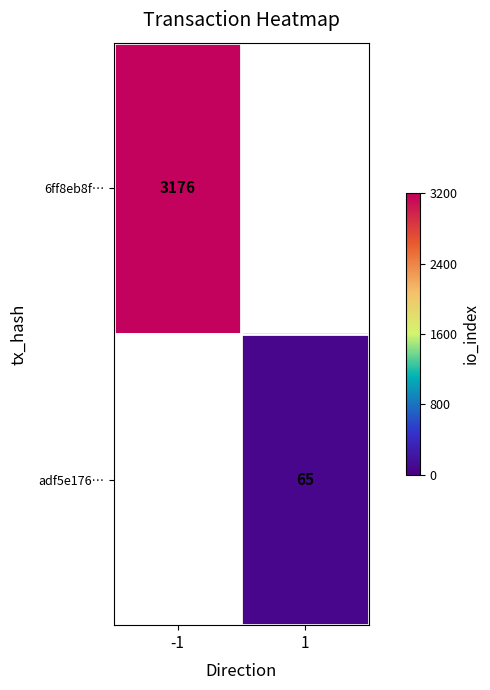

Is it true that 6ff8eb8f… equals 4367 at -1?

False